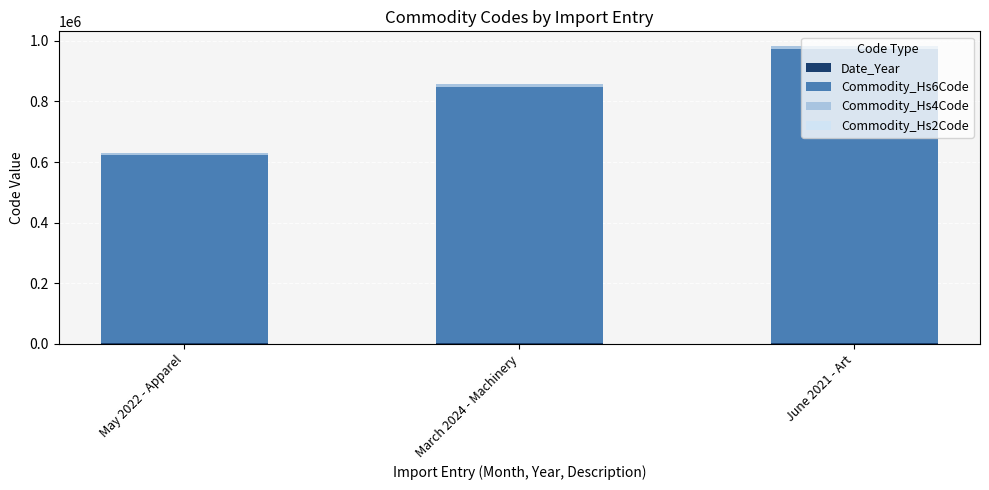

What is the total value across all series at March 2024 - Machinery?

857729